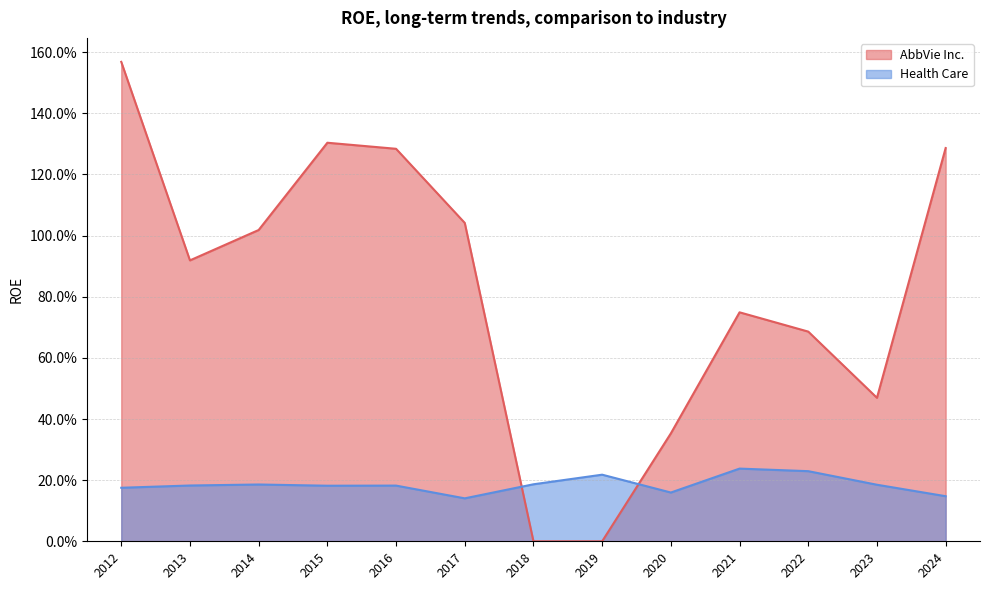

Is the value of AbbVie Inc. at 2014 greater than the value of Health Care at 2023?

Yes